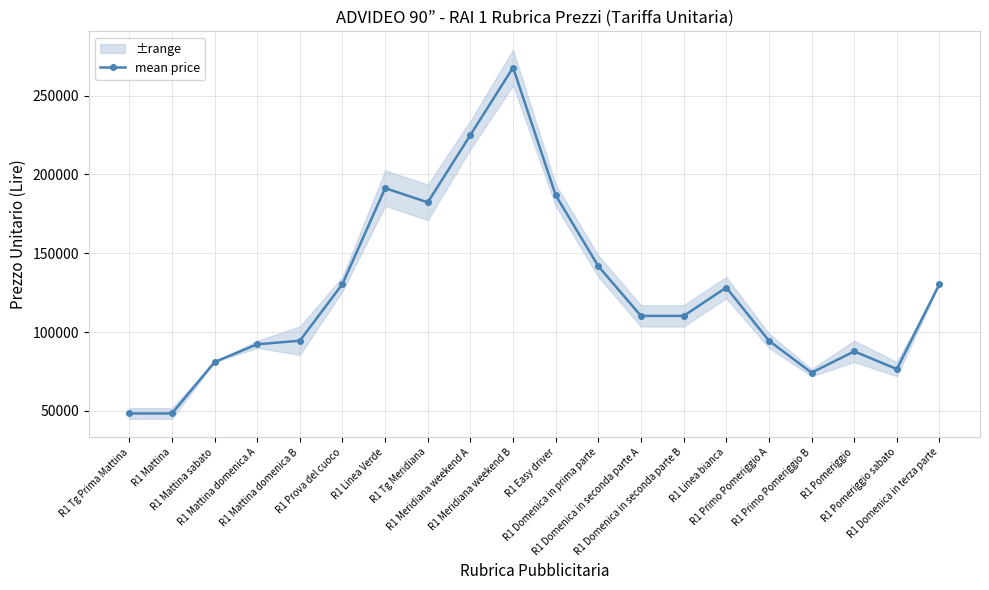

Rank the categories by value from lowest to highest.

R1 Tg Prima Mattina, R1 Mattina, R1 Primo Pomeriggio B, R1 Pomeriggio sabato, R1 Mattina sabato, R1 Pomeriggio, R1 Mattina domenica A, R1 Mattina domenica B, R1 Primo Pomeriggio A, R1 Domenica in seconda parte A, R1 Domenica in seconda parte B, R1 Linea bianca, R1 Prova del cuoco, R1 Domenica in terza parte, R1 Domenica in prima parte, R1 Tg Meridiana, R1 Easy driver, R1 Linea Verde, R1 Meridiana weekend A, R1 Meridiana weekend B